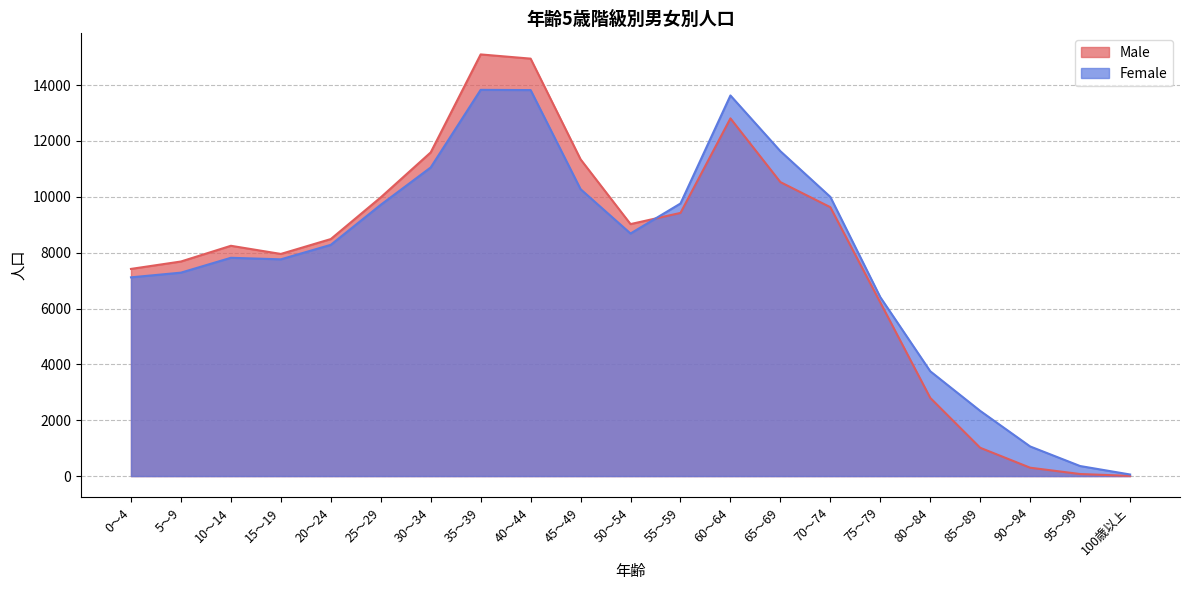

What position from the right is 35～39?

14